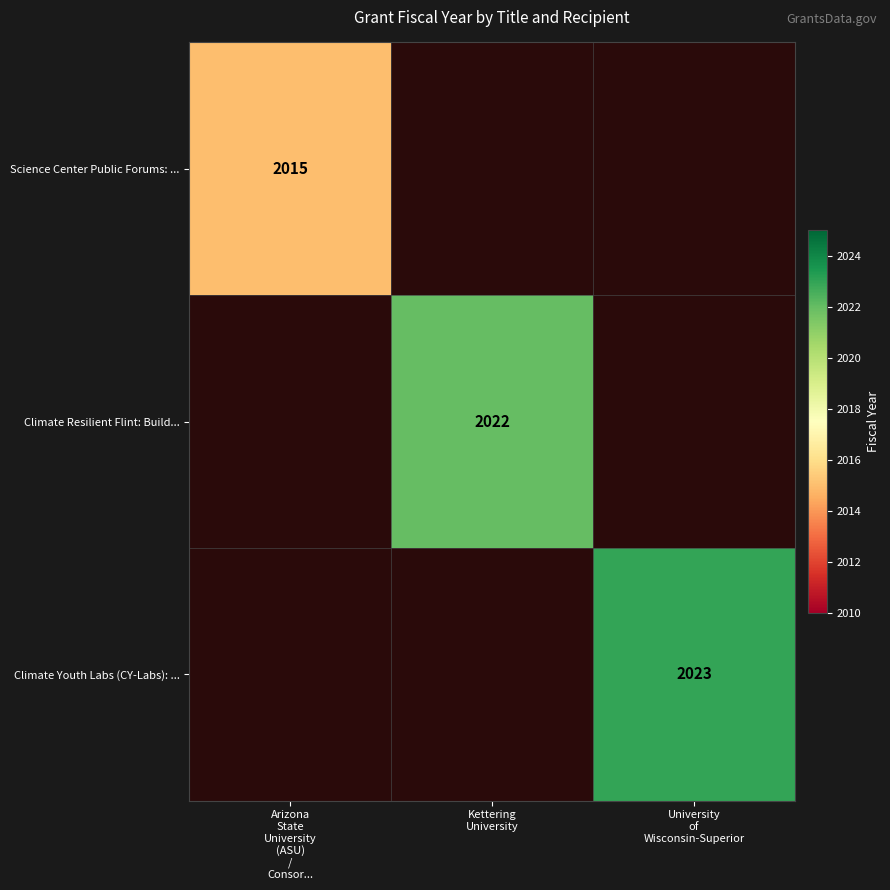

Is the value of Climate Youth Labs (CY-Labs): ... at Kettering University greater than the value of Climate Resilient Flint: Build... at Arizona State University (ASU) / Consor...?

No